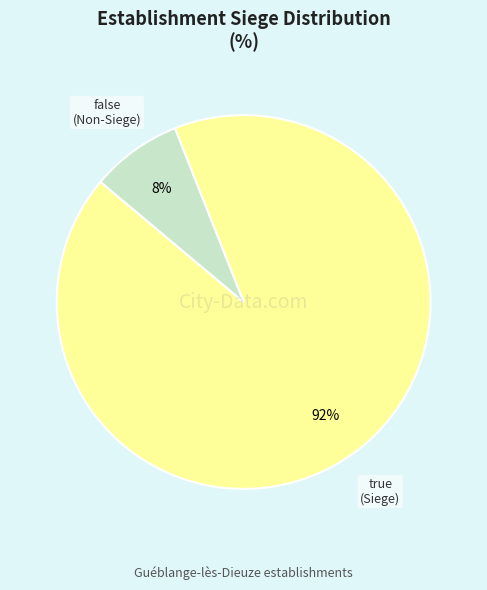

What percentage is the true slice, to the nearest percent?

92%